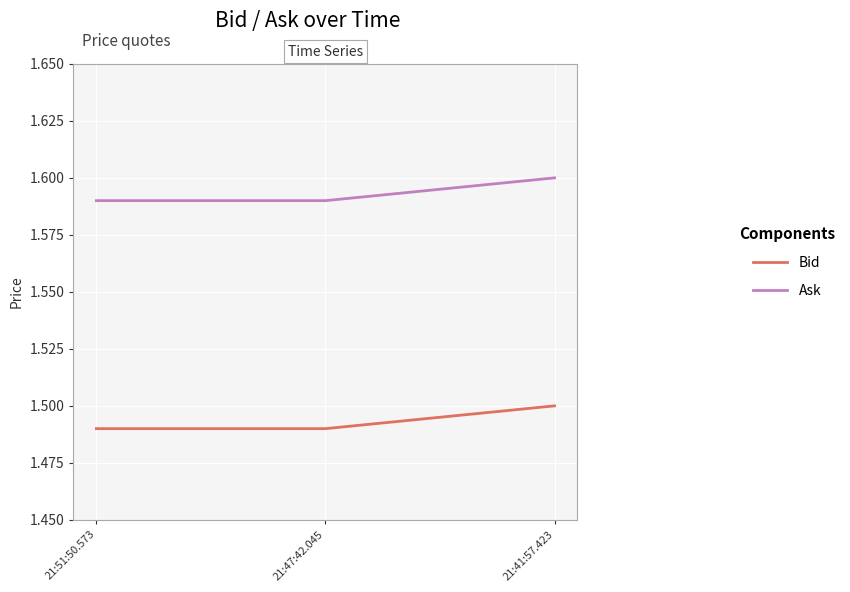

Which label corresponds to the largest value in the chart?

21:41:57.423